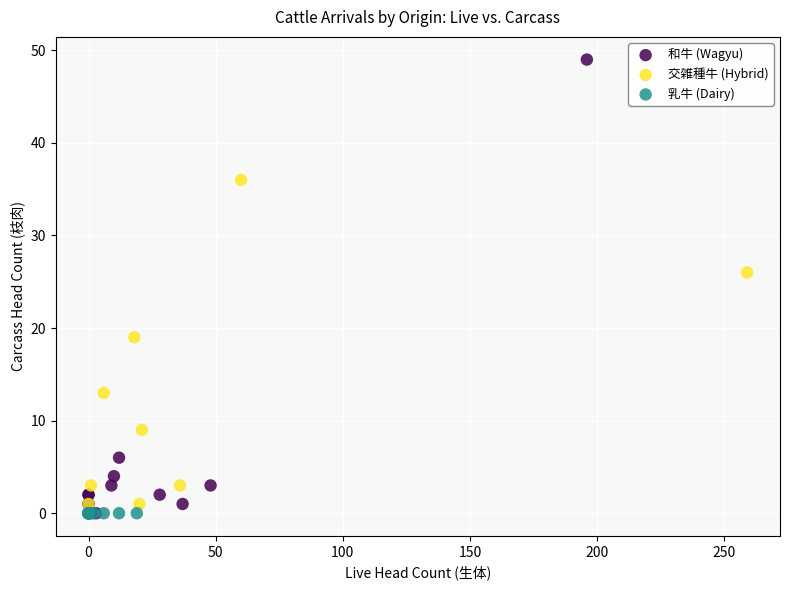

Which series contains the highest Y value?

和牛 (Wagyu)